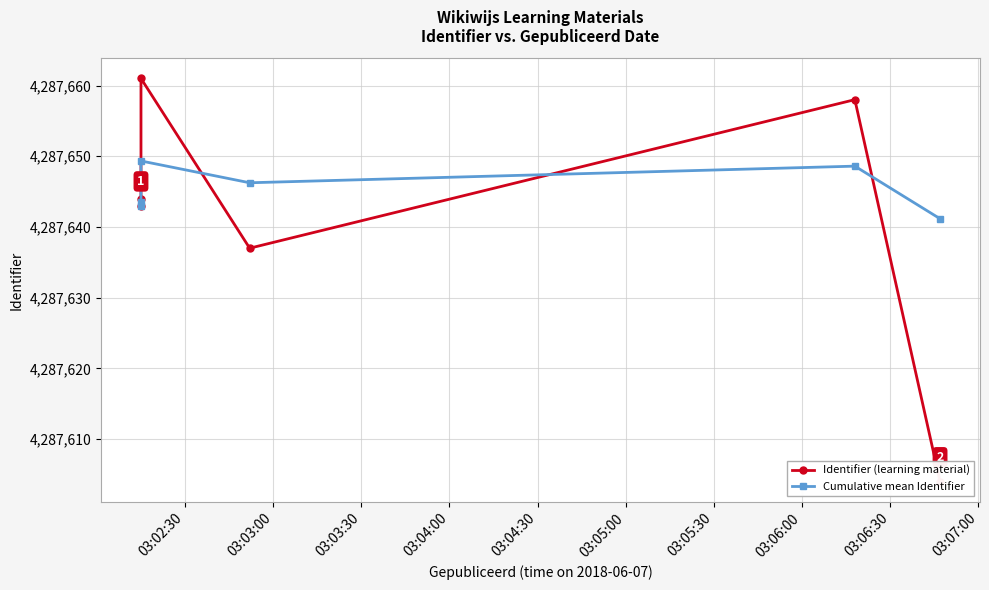

The value of Identifier (learning material) at 03:02:30 is 4287643.0. True or false?

True